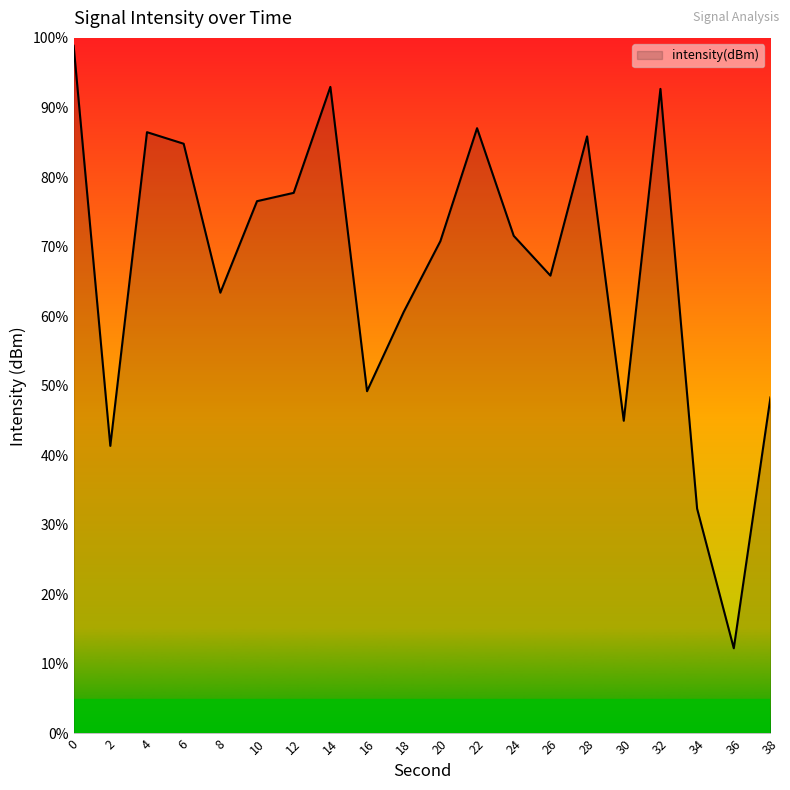

What is the difference between the maximum and minimum values?

86.6